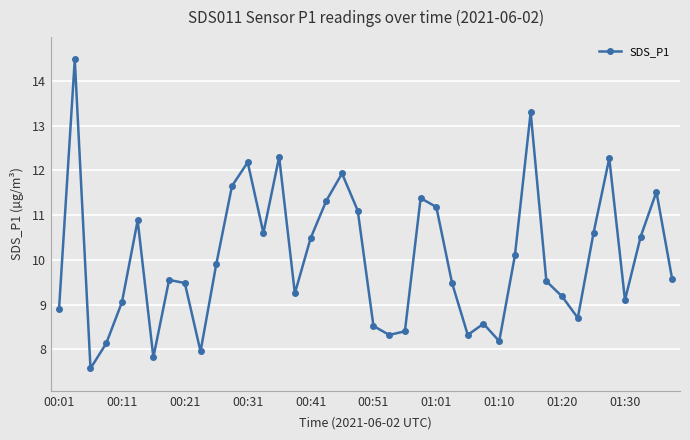

What is the maximum value shown in the chart?

14.5